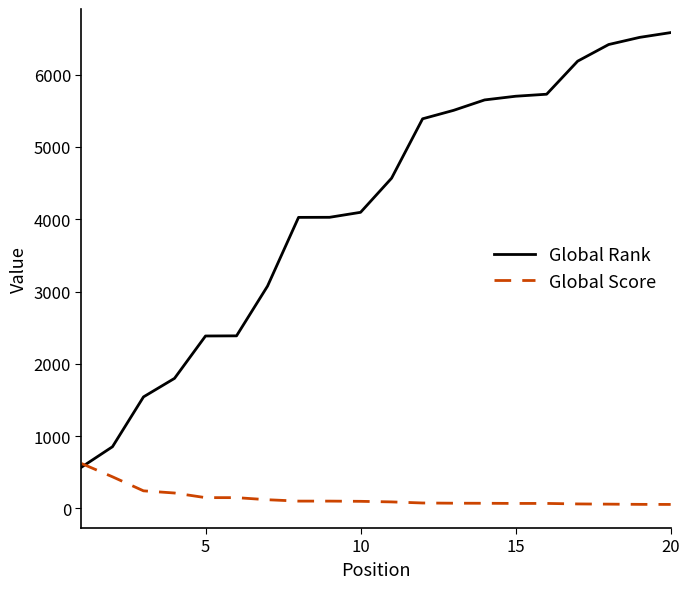

What are all the series names shown in the legend?

Global Rank, Global Score